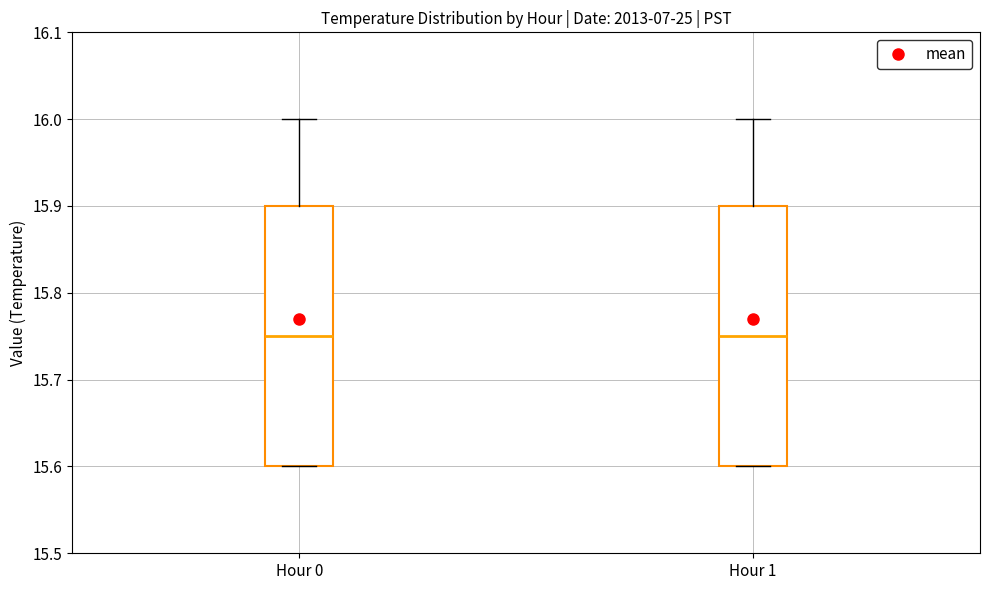

Reading left to right, transcribe this box plot: for each box, give where its median line is, the range the box spans, and where its two whiskers end, as read against the y-axis. The values are not printed on the chart, so give them approximately, as read against the axis.

Hour 0: median 15.75, box 15.60 to 15.90, whiskers 15.60 to 16.00
Hour 1: median 15.75, box 15.60 to 15.90, whiskers 15.60 to 16.00